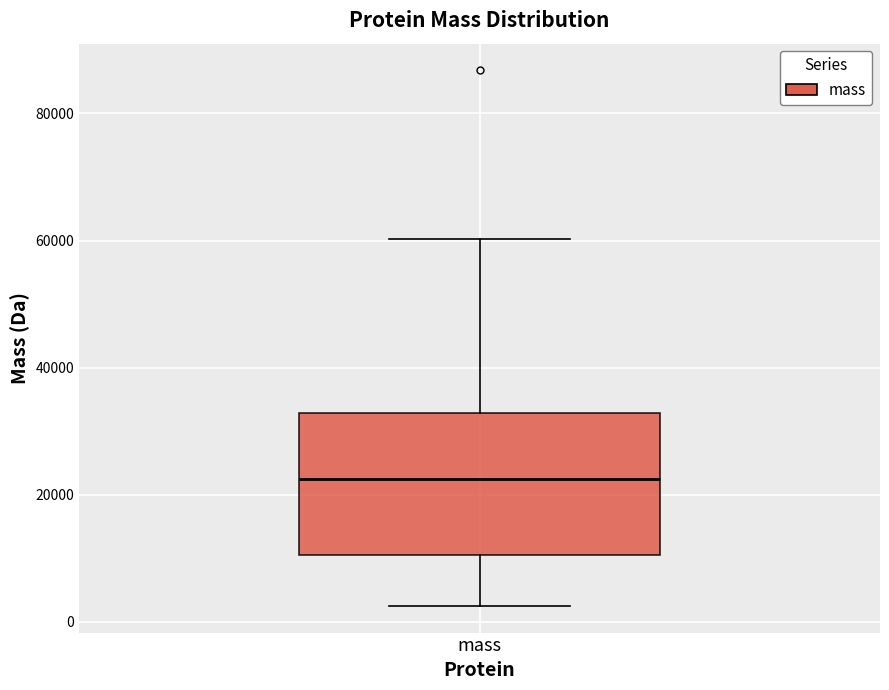

Where does the median line of the box for mass sit on the y-axis? The values are not printed on the chart, so give them approximately, as read against the axis.

22000